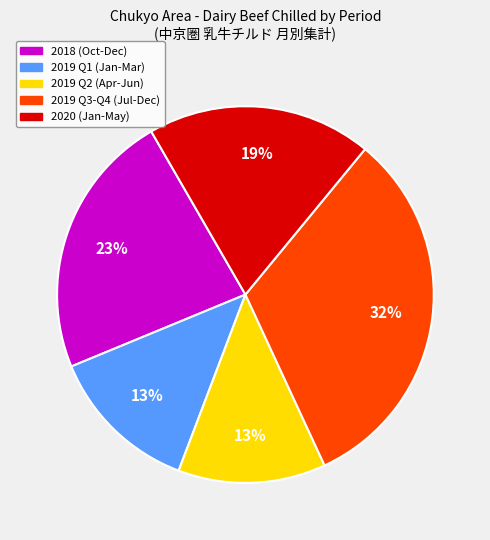

Is there a majority slice in this chart?

No